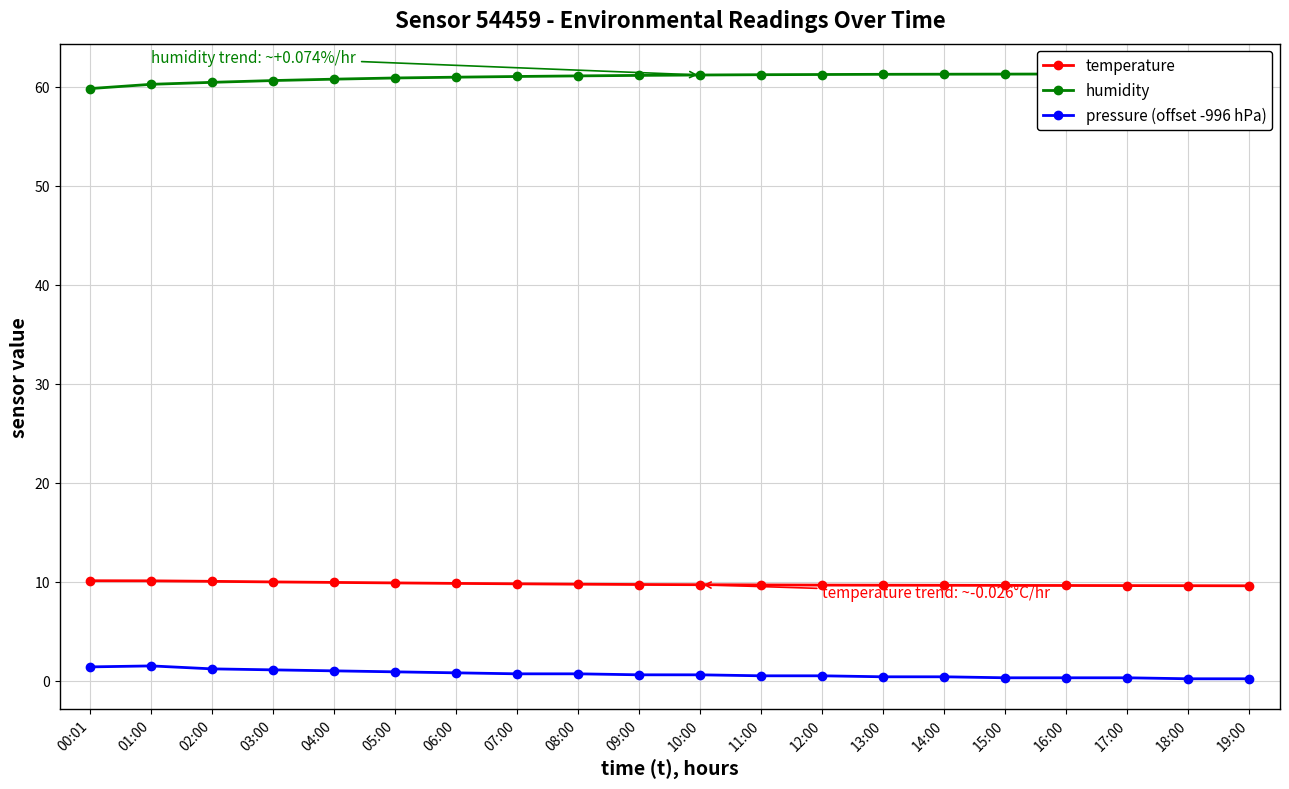

Reading left to right, extract all data points from this chart.

temperature: 00:01=10.1	01:00=10.1	02:00=10.0	03:00=10.0	04:00=9.9	05:00=9.9	06:00=9.8	07:00=9.8	08:00=9.8	09:00=9.7	10:00=9.7	11:00=9.7	12:00=9.7	13:00=9.7	14:00=9.6	15:00=9.6	16:00=9.6	17:00=9.6	18:00=9.6	19:00=9.6
humidity: 00:01=59.8	01:00=60.2	02:00=60.4	03:00=60.6	04:00=60.8	05:00=60.9	06:00=61.0	07:00=61.0	08:00=61.1	09:00=61.1	10:00=61.2	11:00=61.2	12:00=61.2	13:00=61.2	14:00=61.2	15:00=61.3	16:00=61.3	17:00=61.3	18:00=61.3	19:00=61.3
pressure (offset -996 hPa): 00:01=1.4	01:00=1.5	02:00=1.2	03:00=1.1	04:00=1.0	05:00=0.9	06:00=0.8	07:00=0.7	08:00=0.7	09:00=0.6	10:00=0.6	11:00=0.5	12:00=0.5	13:00=0.4	14:00=0.4	15:00=0.3	16:00=0.3	17:00=0.3	18:00=0.2	19:00=0.2